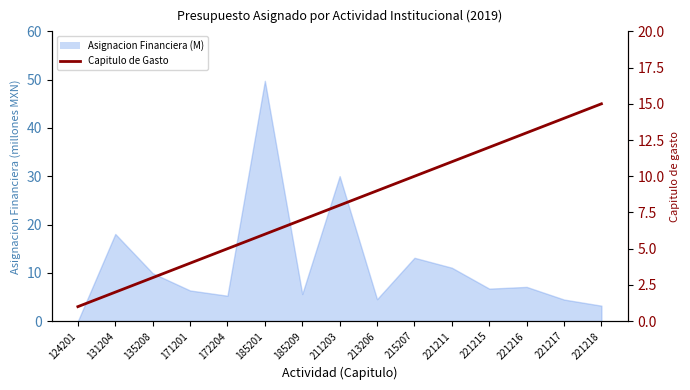

True or false: the data shows 3 at 221217.

False